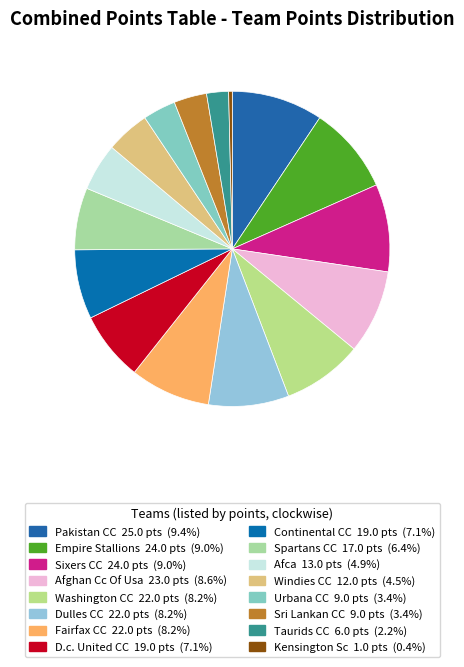

Combined, what portion of the pie is Empire Stallions and Taurids CC?

11.2%